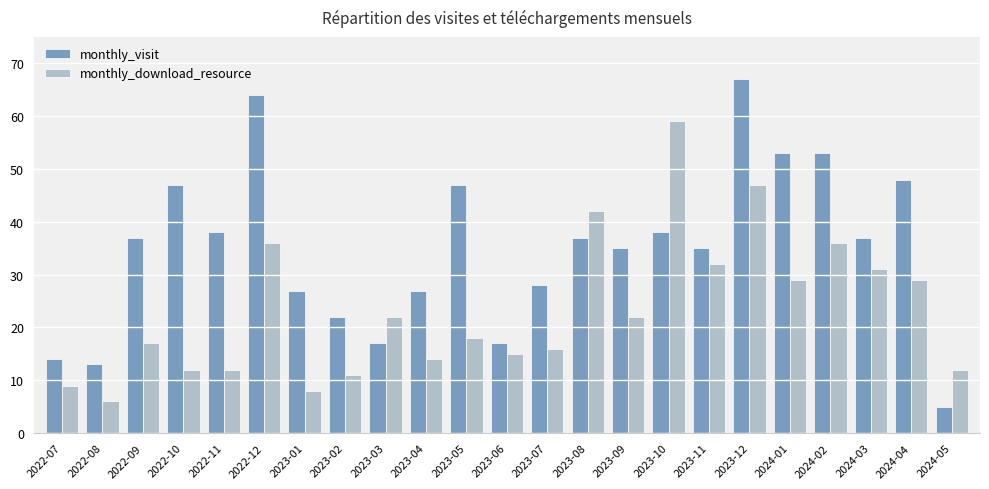

Which series changed the most between 2023-04 and 2023-12?

monthly_visit